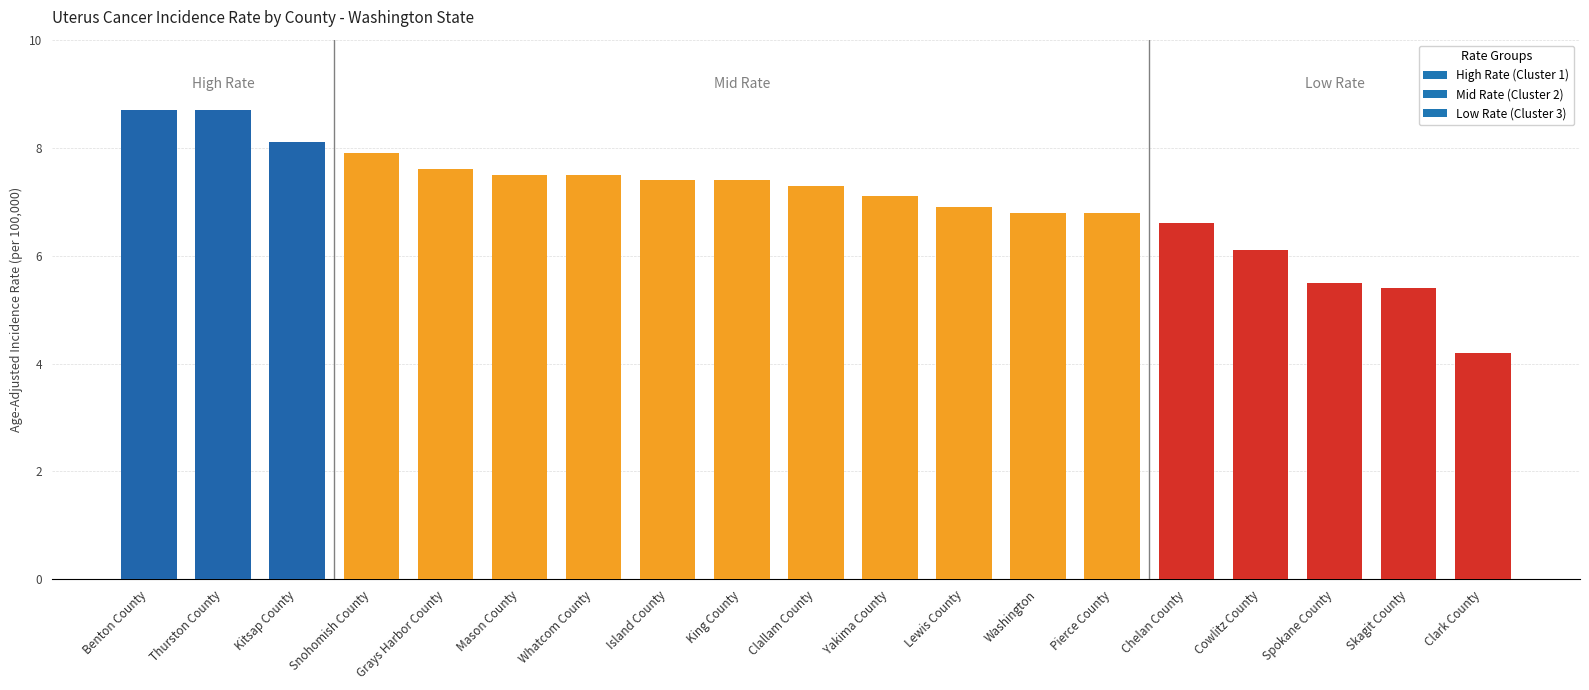

What is the label of the 8th bar from the left?

Island County